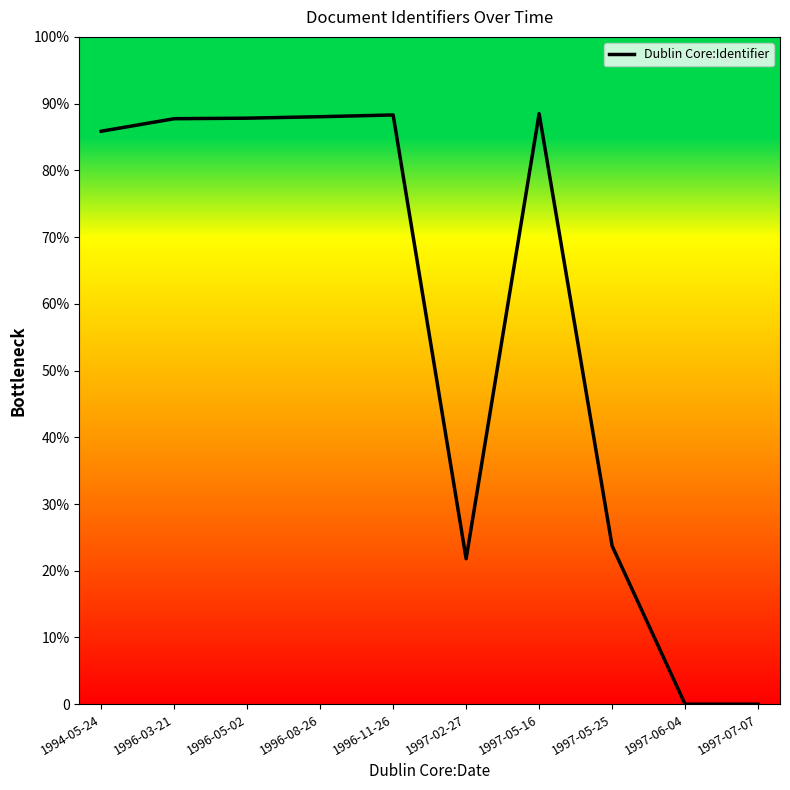

What is the label of the 1st point from the right?

1997-07-07